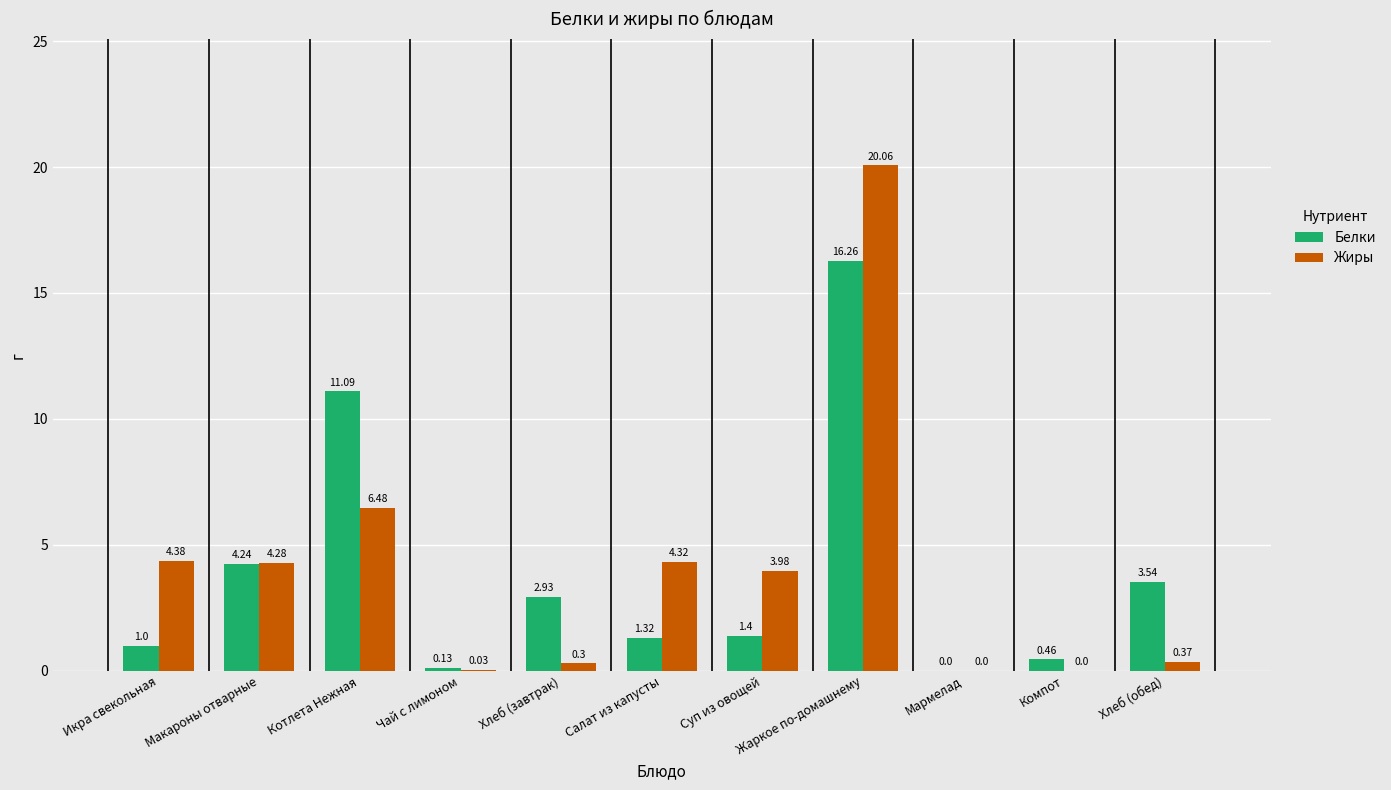

What is the approximate value of Жиры at Котлета Нежная?

6.5